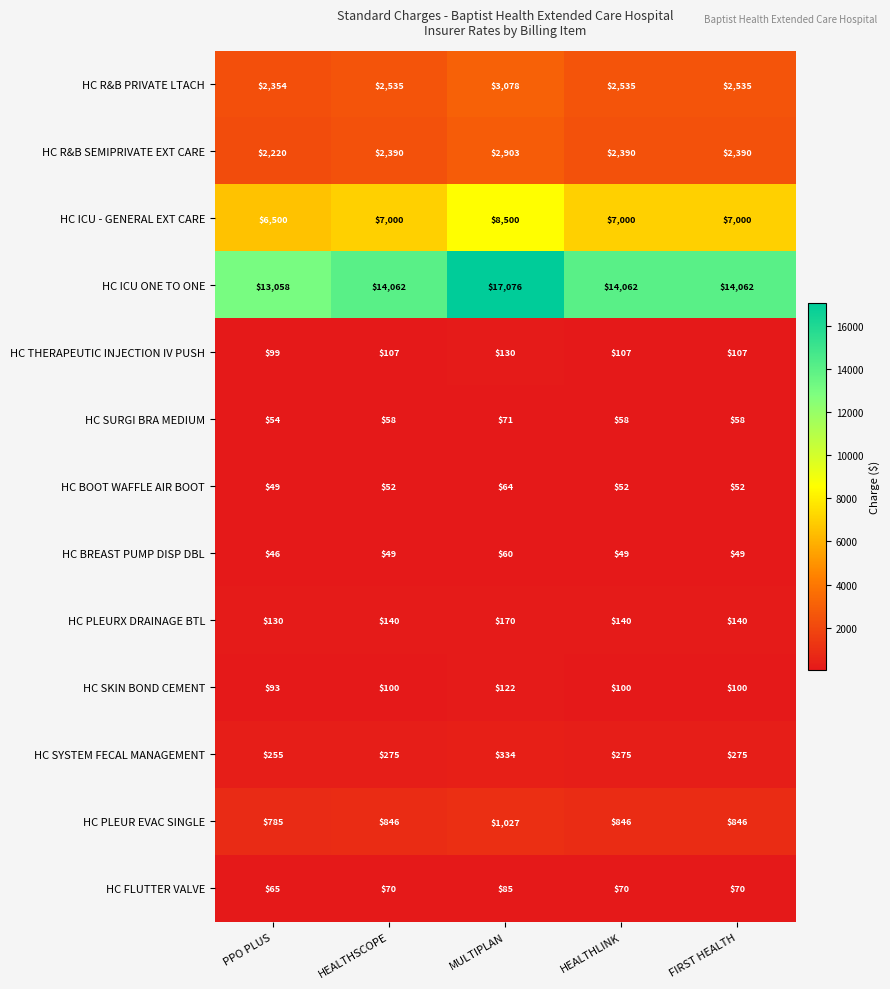

Read the HC BREAST PUMP DISP DBL value at HEALTHLINK.

49